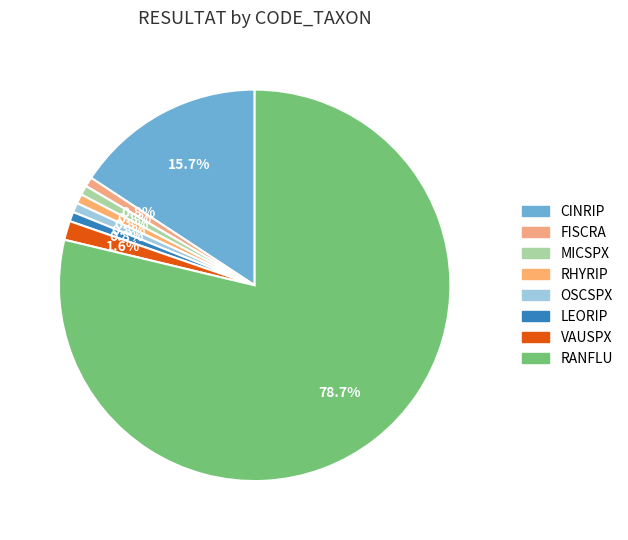

To the nearest percent, what portion does RHYRIP represent?

1%